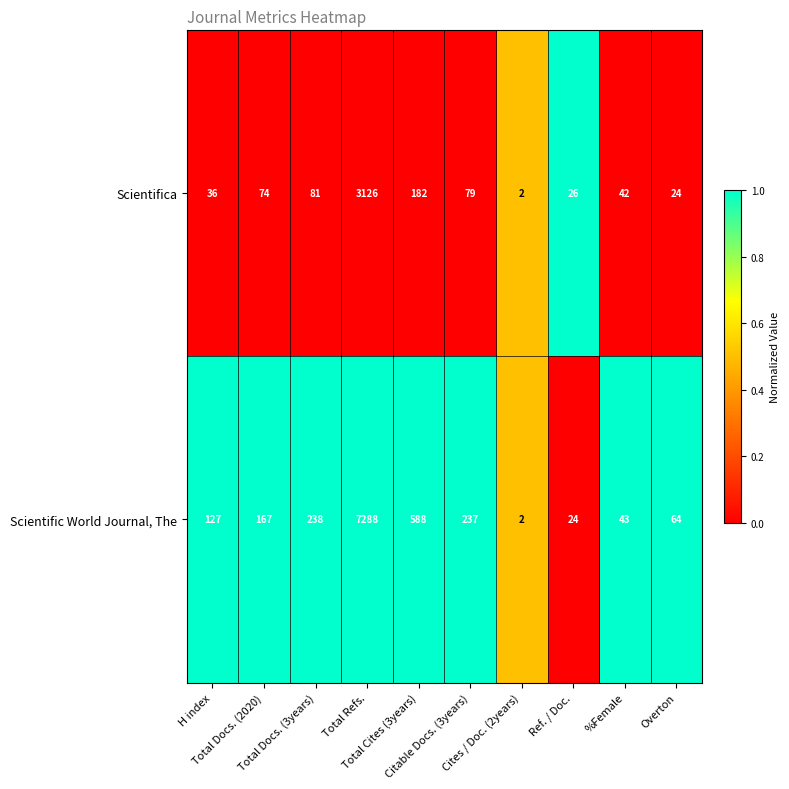

What is the difference between the second highest and minimum values in the Scientifica series?

180